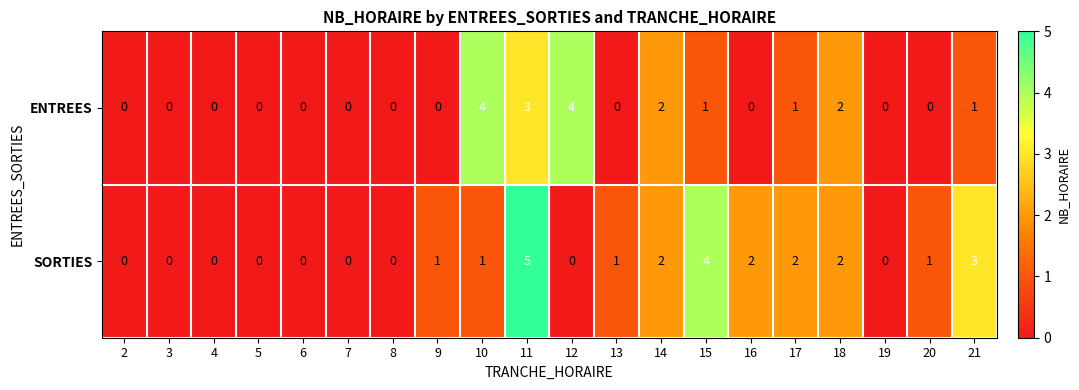

Is it true that ENTREES equals 0 at 6?

True